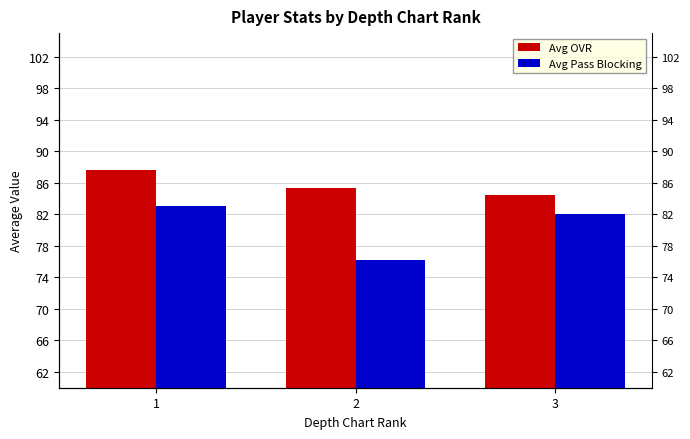

Rank the categories by Avg OVR value from highest to lowest.

1, 2, 3